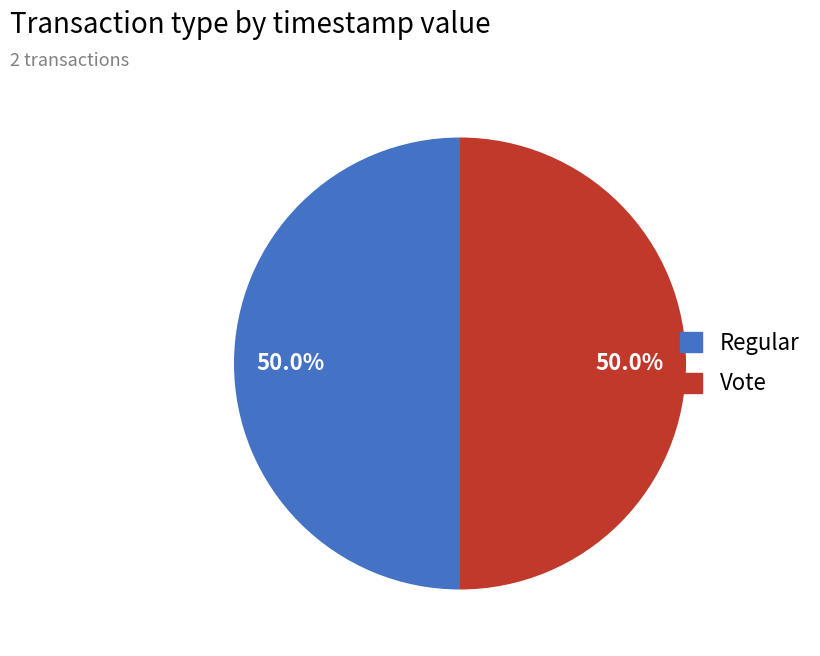

What is the total percentage of Regular and Vote?

100.0%